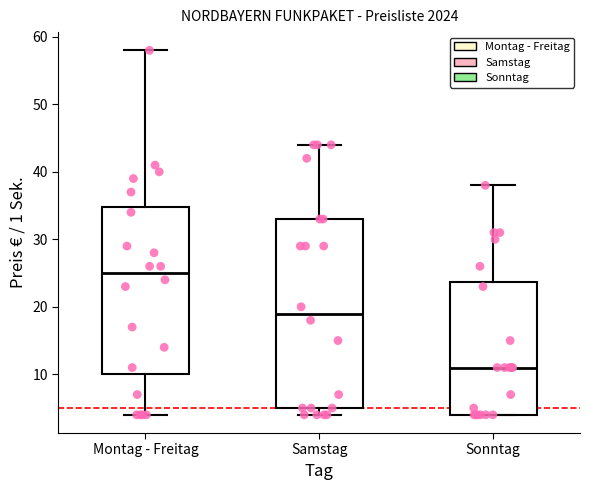

Reading left to right, read every box against the y-axis: the position of its median line, the range the box covers, and the ends of its whiskers. The values are not printed on the chart, so give them approximately, as read against the axis.

Montag - Freitag: median 25, box 10 to 35, whiskers 4 to 58
Samstag: median 19, box 5 to 33, whiskers 4 to 44
Sonntag: median 11, box 4 to 24, whiskers 4 to 38